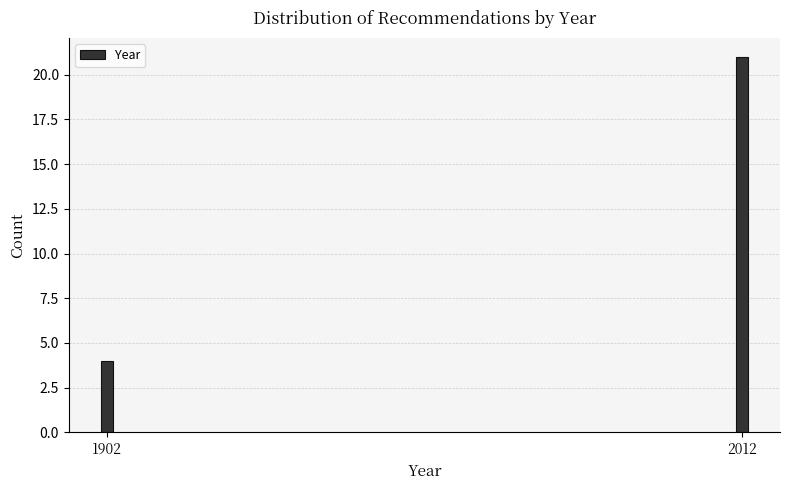

Reading left to right, list all the values displayed in this chart.

4	21